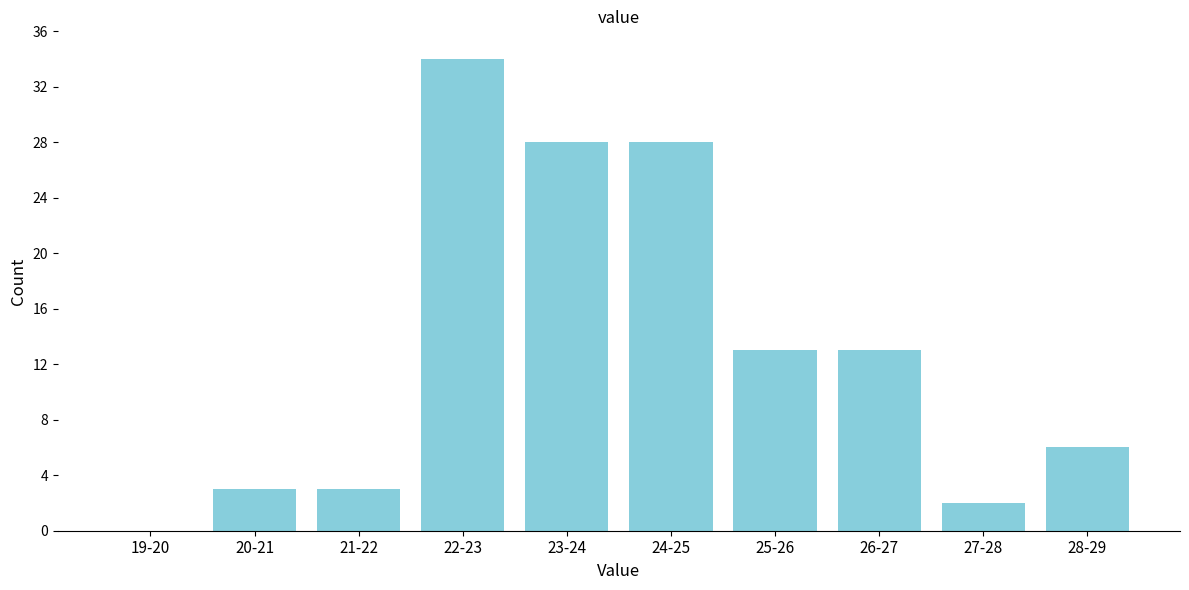

Reading left to right, extract all data points from this chart.

19-20=0	20-21=3	21-22=3	22-23=34	23-24=28	24-25=28	25-26=13	26-27=13	27-28=2	28-29=6